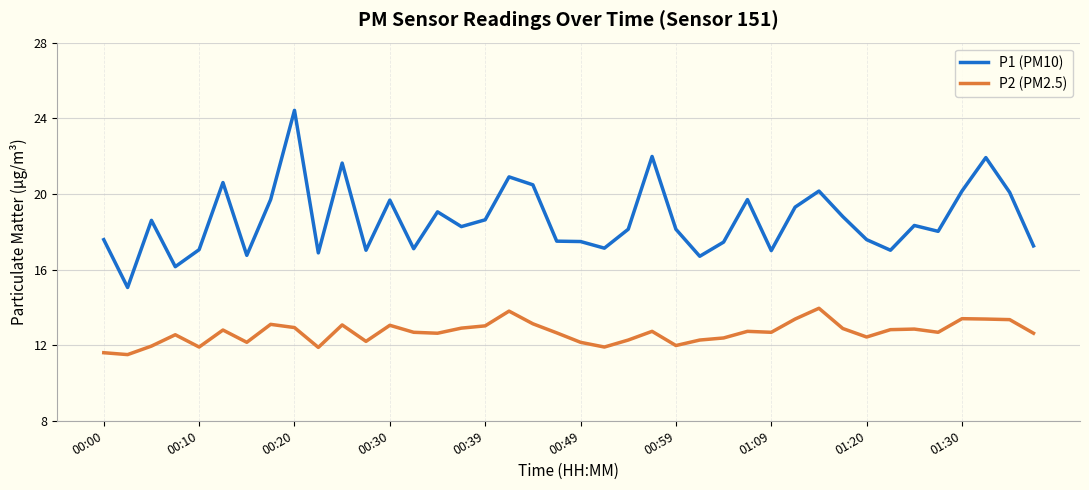

True or false: P1 (PM10) and P2 (PM2.5) cross at least once.

False